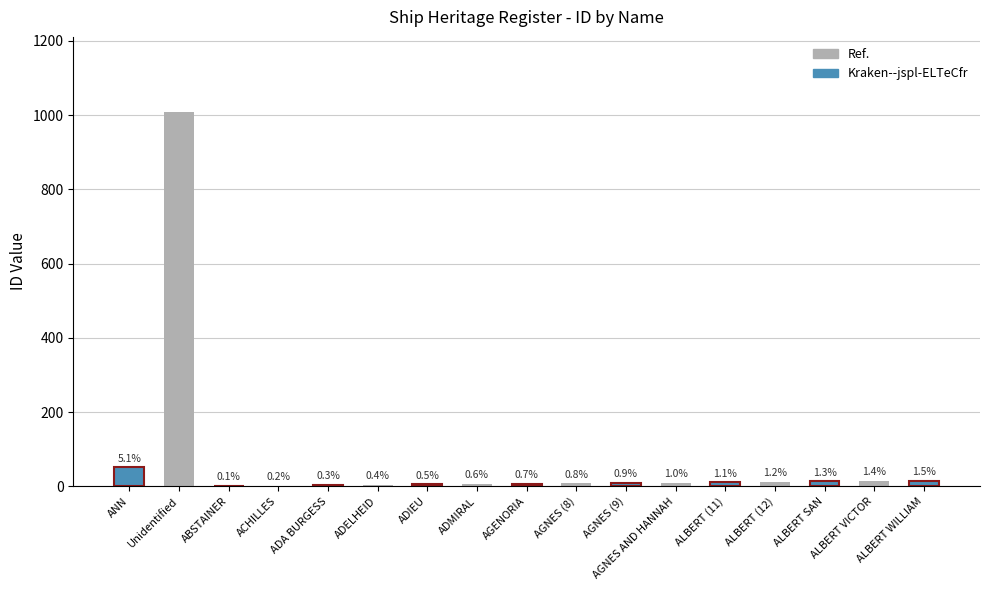

What is the difference between the second highest and second lowest values?

49